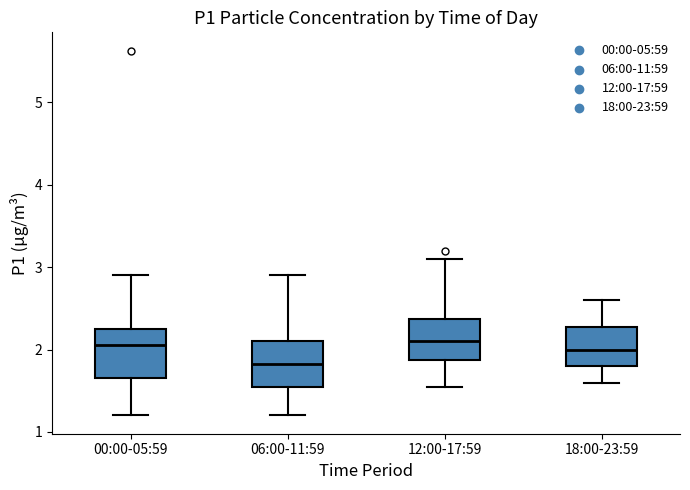

Reading left to right, transcribe this box plot: for each box, give where its median line is, the range the box spans, and where its two whiskers end, as read against the y-axis. The values are not printed on the chart, so give them approximately, as read against the axis.

00:00-05:59: median 2.1, box 1.7 to 2.3, whiskers 1.2 to 2.9
06:00-11:59: median 1.8, box 1.5 to 2.1, whiskers 1.2 to 2.9
12:00-17:59: median 2.1, box 1.9 to 2.4, whiskers 1.6 to 3.1
18:00-23:59: median 2.0, box 1.8 to 2.3, whiskers 1.6 to 2.6